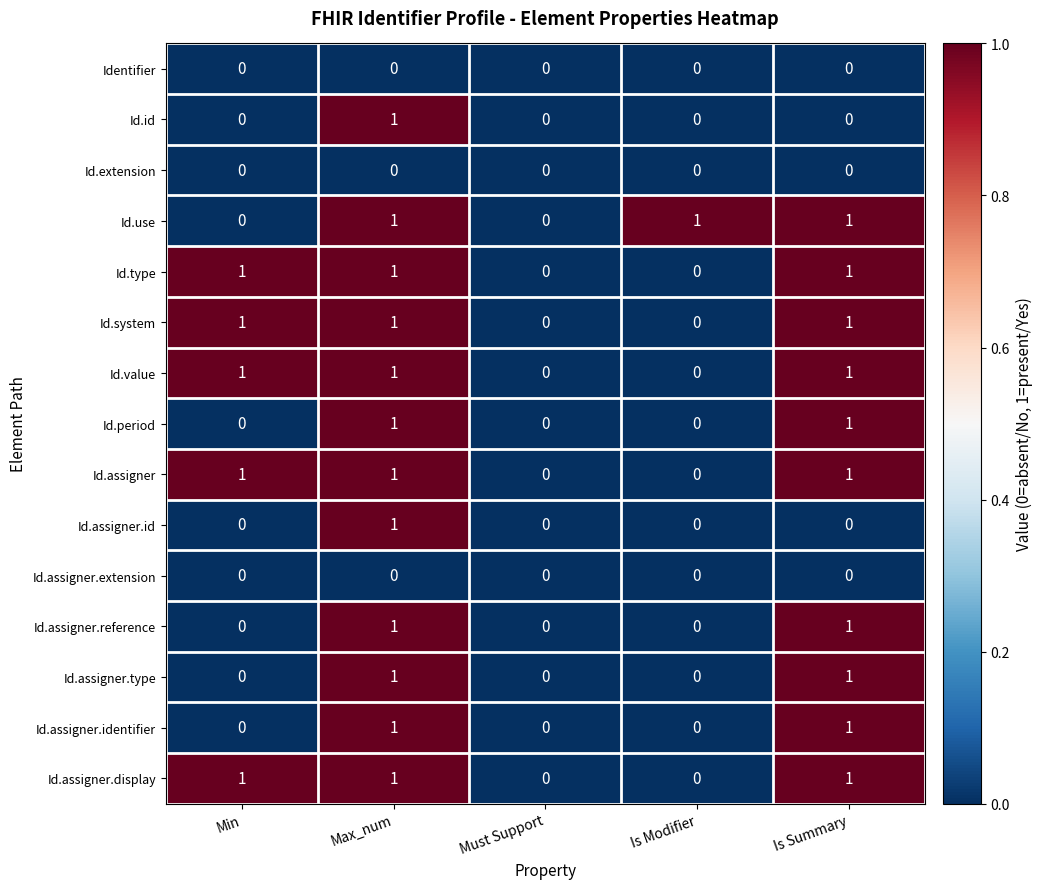

What is the total value across all series at Min?

5